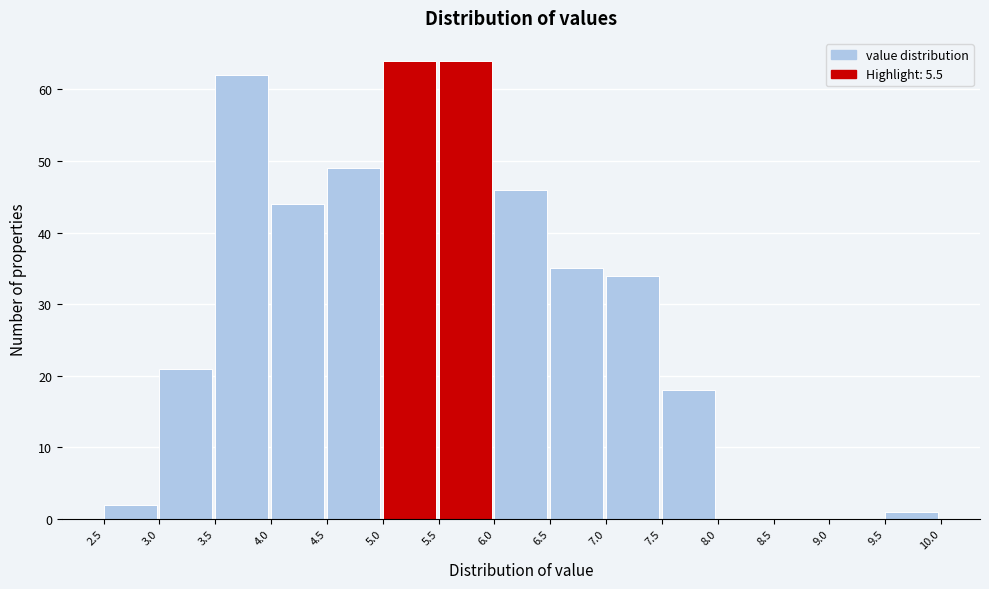

What is the height of the bar covering 3.0 to 3.5 on the x-axis? The values are not printed on the chart, so give them approximately, as read against the axis.

21